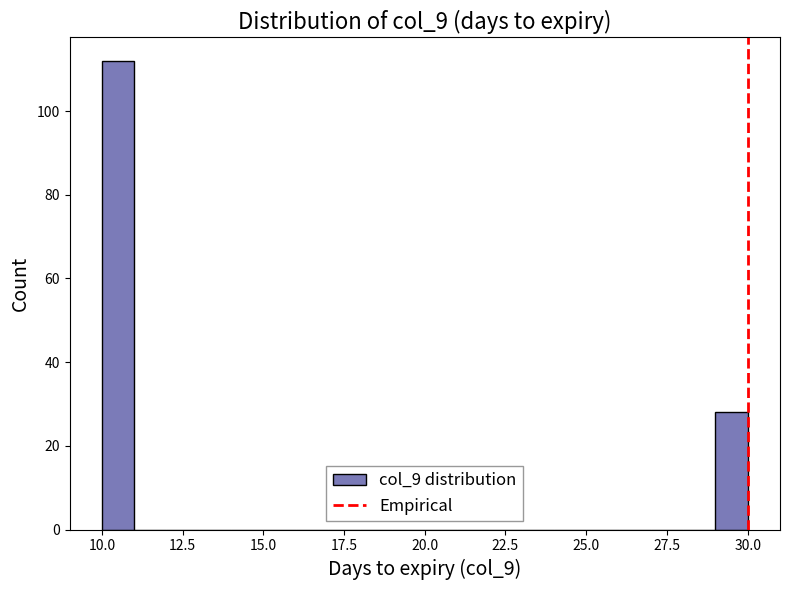

Around what value on the x-axis is the tallest bar? Give the approximate position of its centre, as read against the axis.

10.5